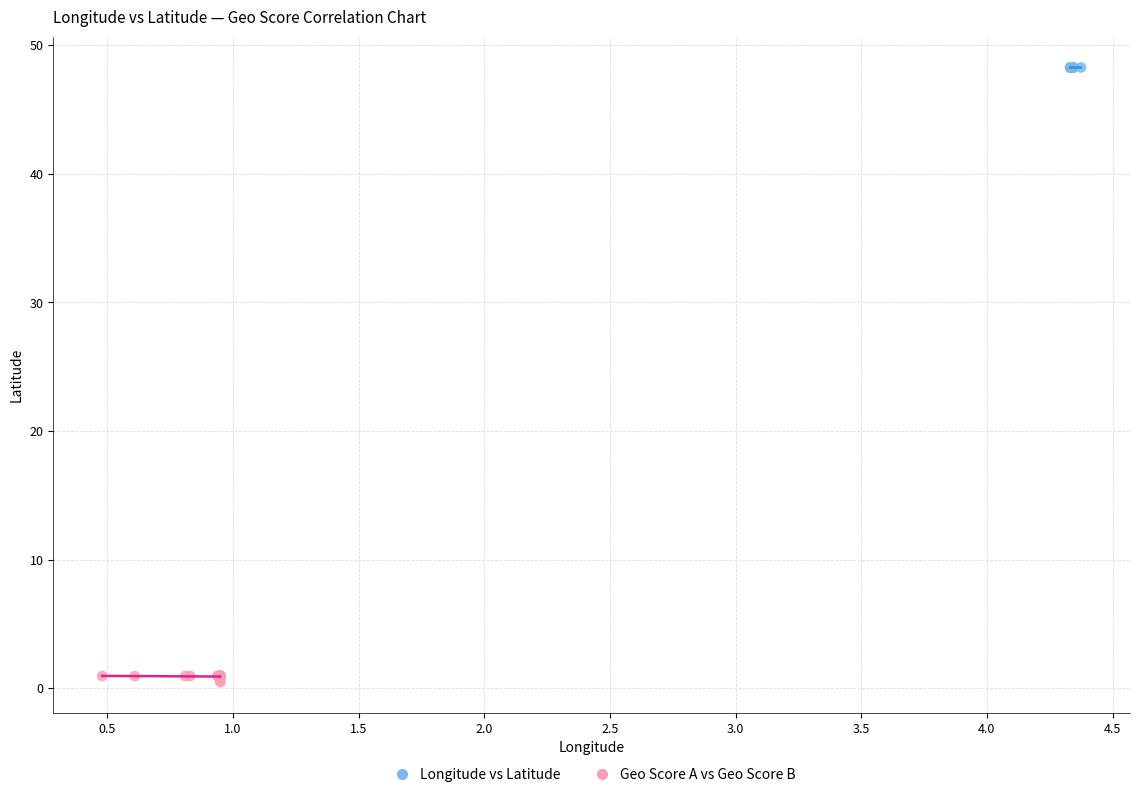

Which series reaches the maximum Y coordinate?

Longitude vs Latitude